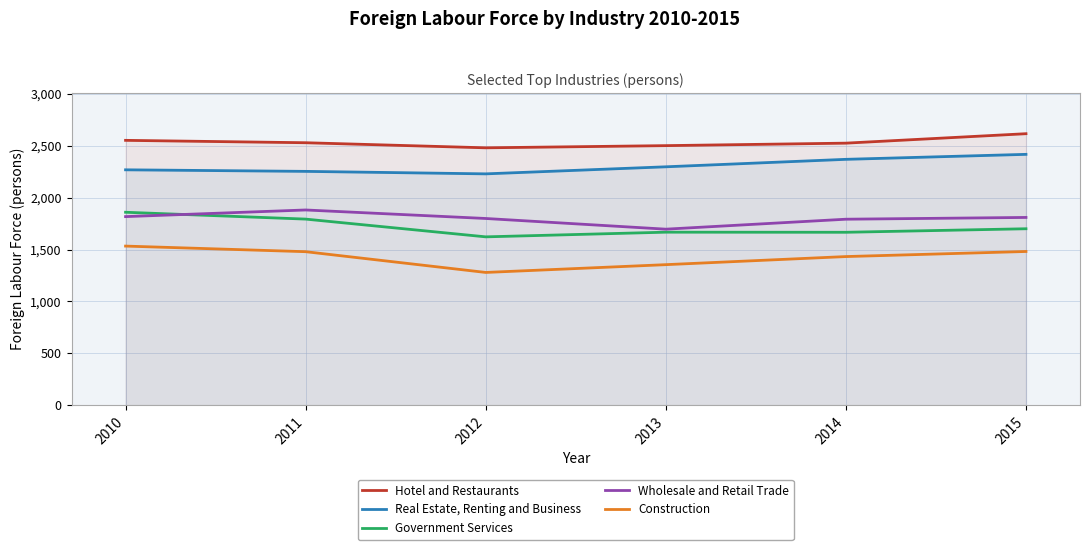

True or false: Hotel and Restaurants has more than 1 interior local peaks.

False